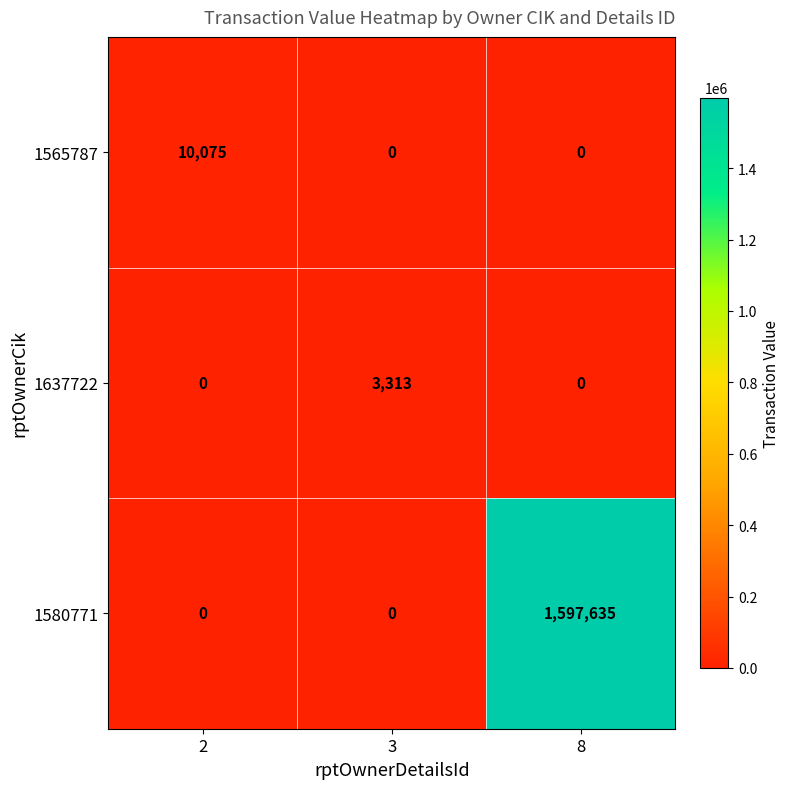

At which category is the sum across all series the highest?

8